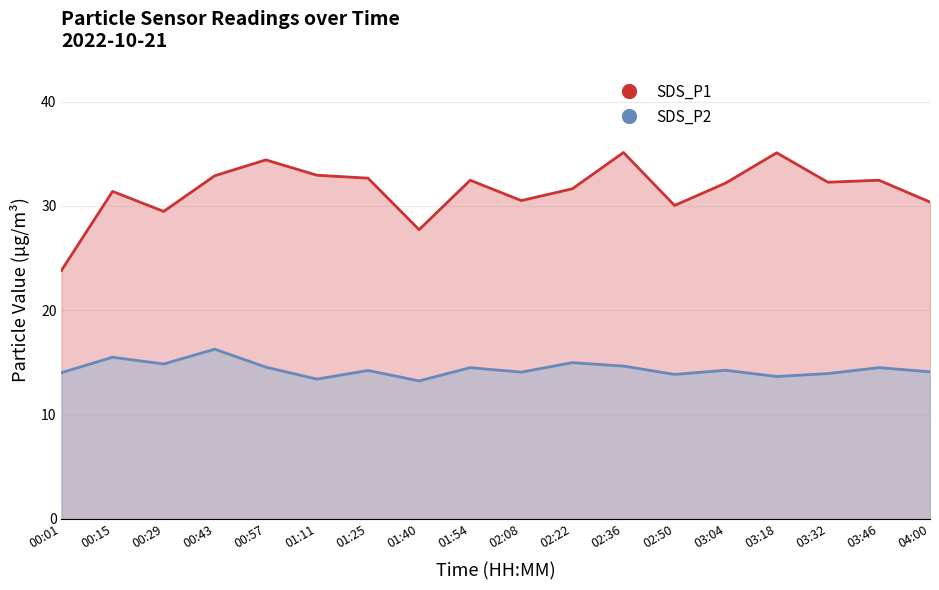

What is the minimum value for SDS_P2?

13.2